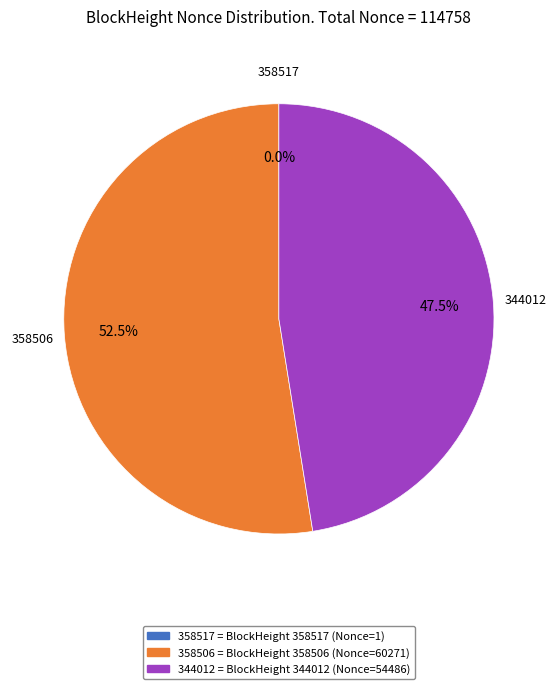

Does any single category account for the majority?

Yes